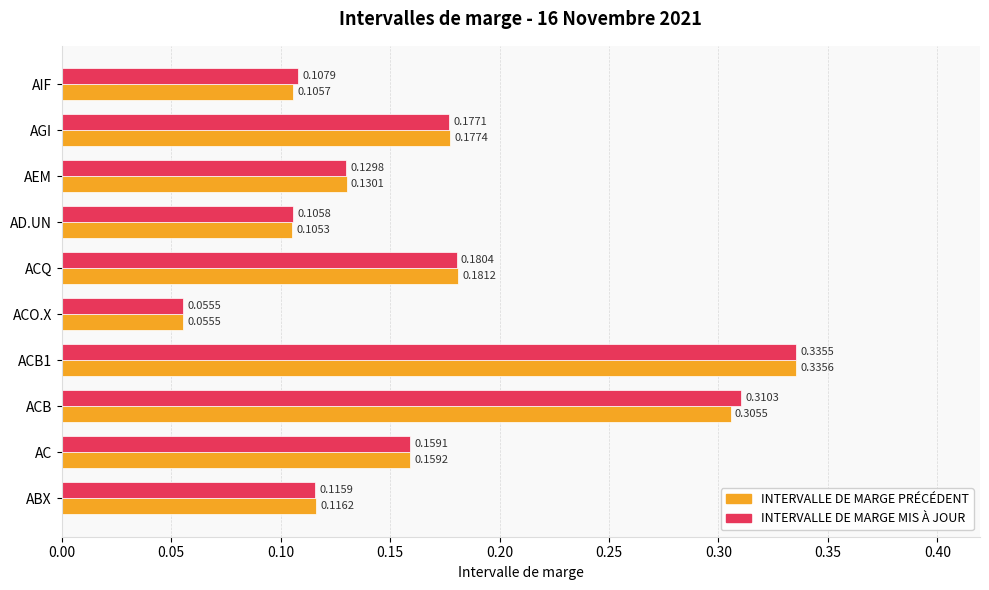

What is the sum of all INTERVALLE DE MARGE PRÉCÉDENT values?

1.7